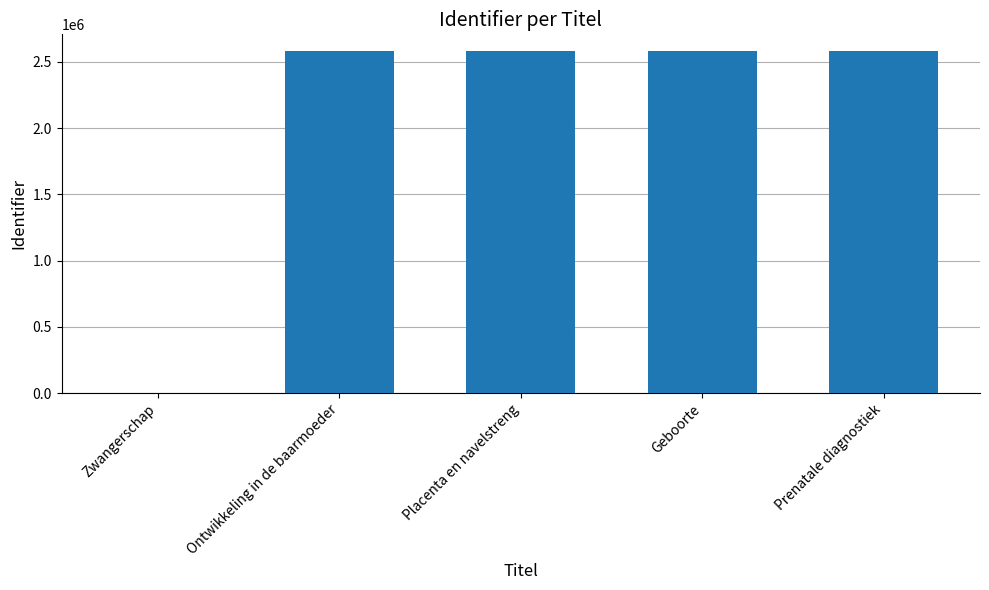

What is the maximum value shown in the chart?

2578253